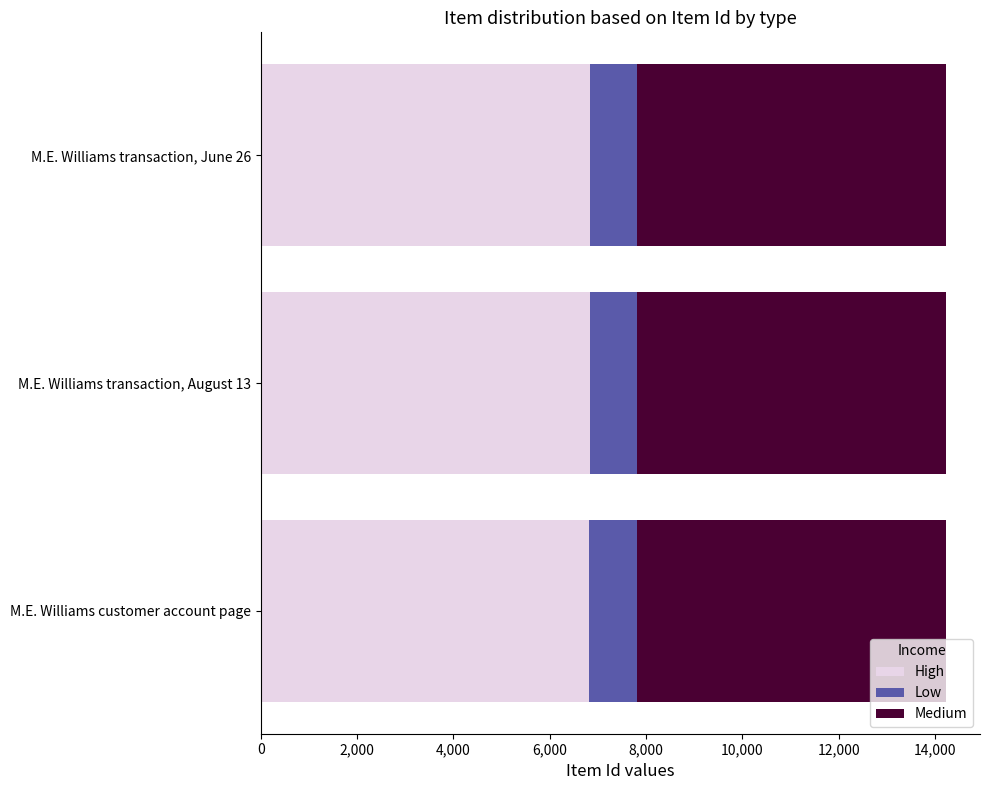

Is it true that High equals 3948.6 at M.E. Williams customer account page?

False